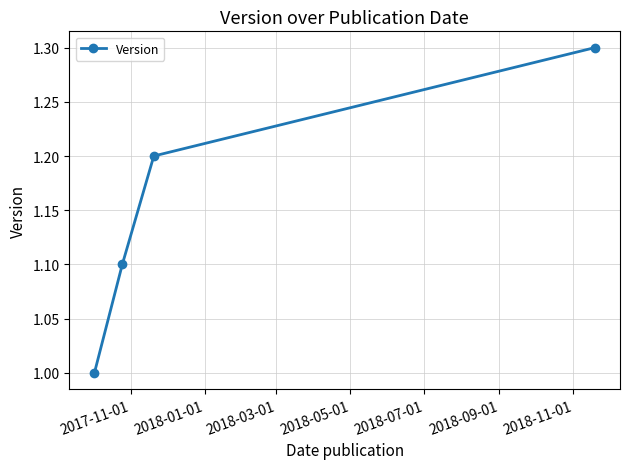

What is the smallest value displayed?

1.0